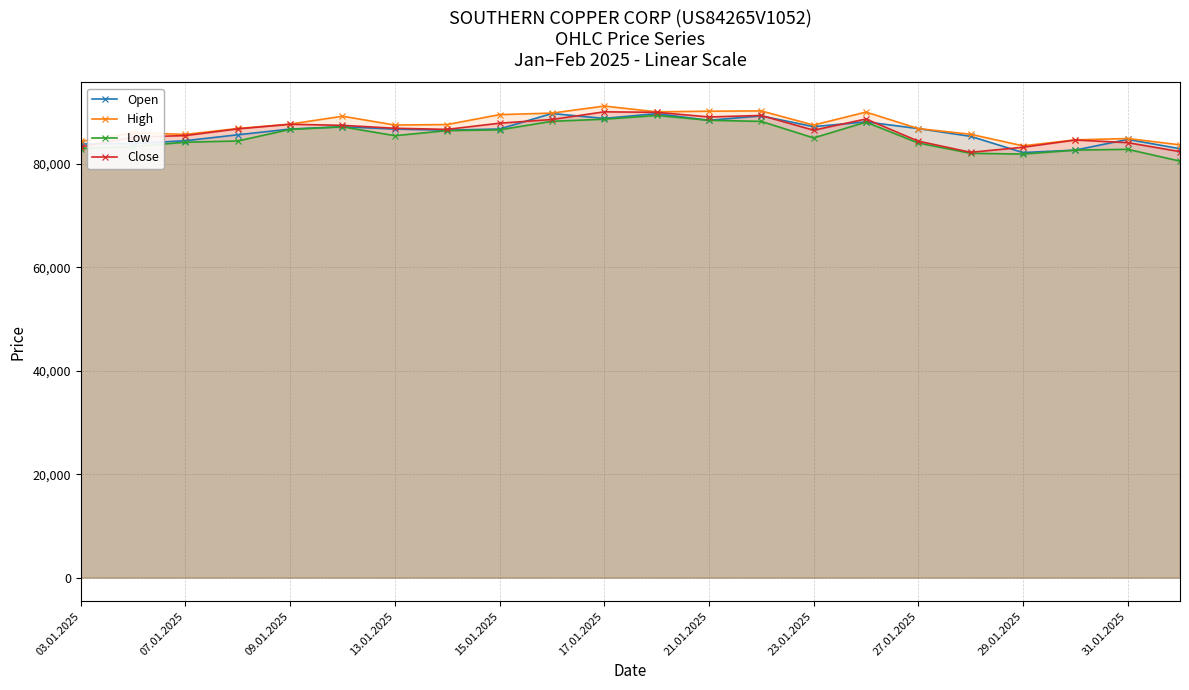

What are all the series names shown in the legend?

Open, High, Low, Close